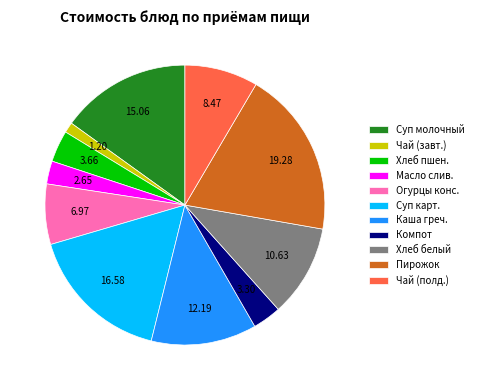

Approximately how many times larger is the value at Пирожок compared to Хлеб белый?

1.8